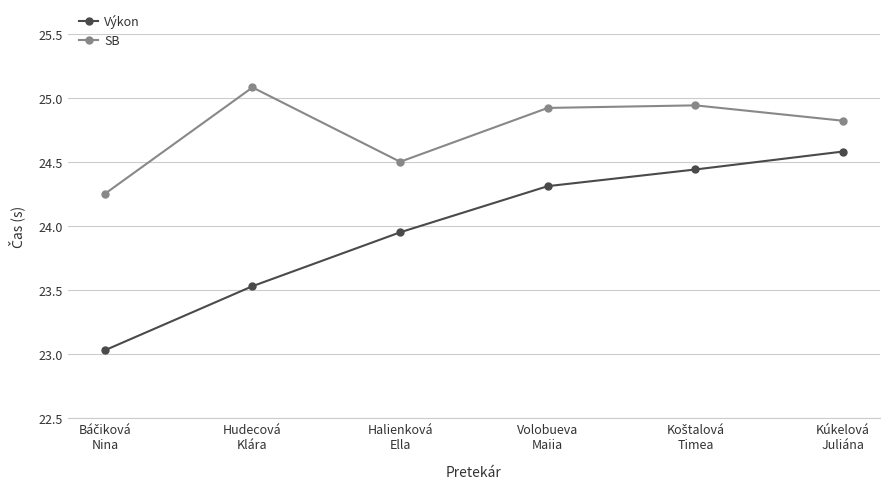

Which series has the largest total across all categories?

SB